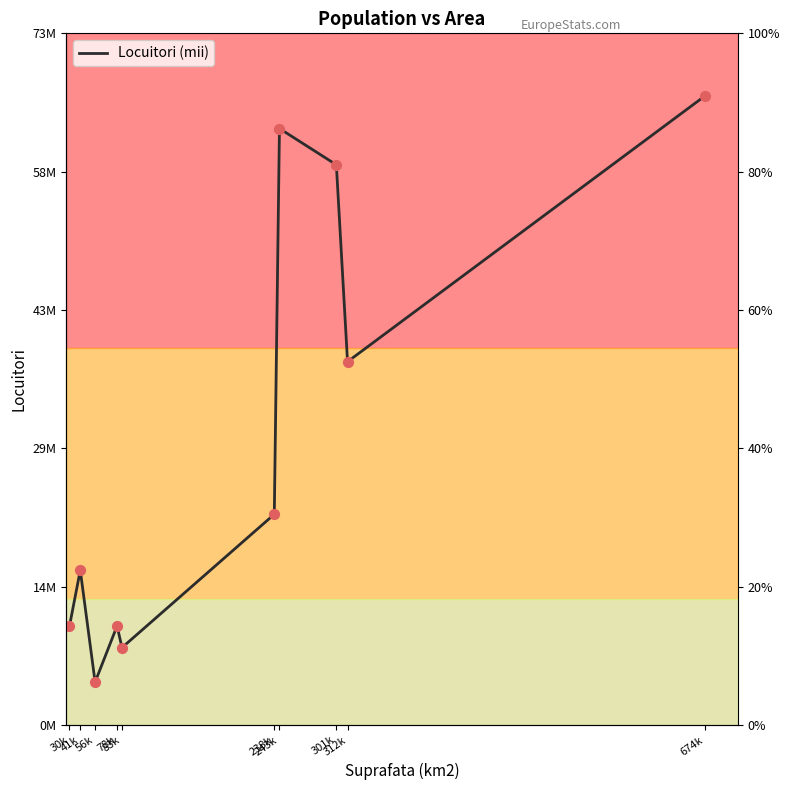

What is the change in value from 78k to 83k?

-2294673